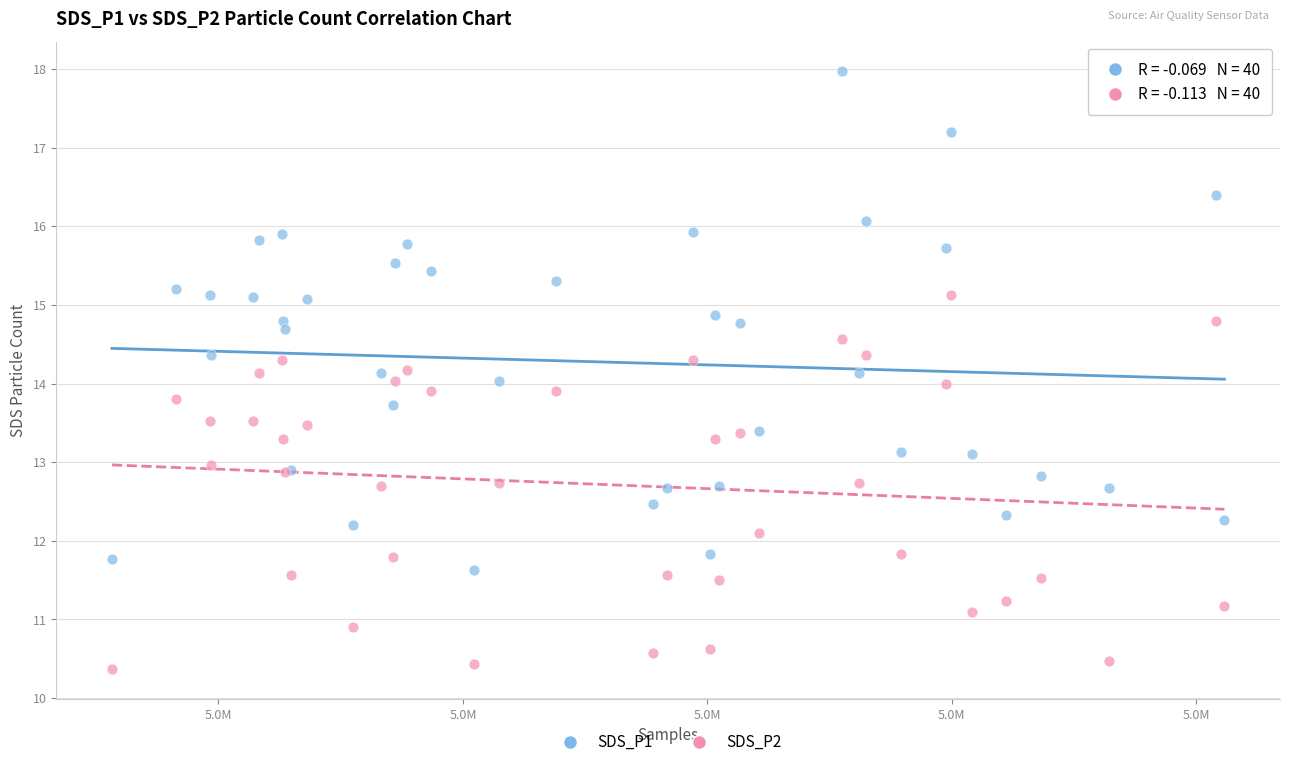

What are all the series names shown in the legend?

SDS_P1, SDS_P2